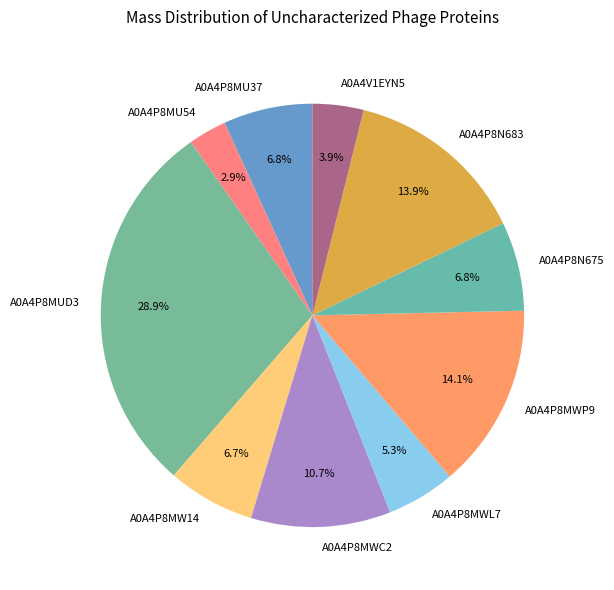

What is the total percentage of A0A4P8MW14 and A0A4P8N683?

20.6%